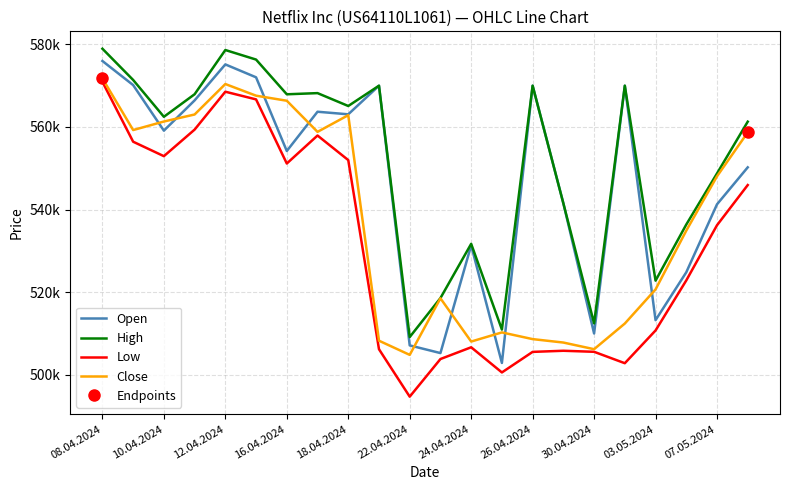

How many values in the High series are below 565083?

11